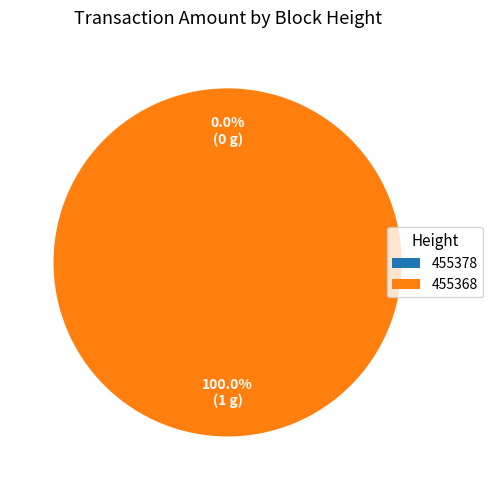

What is the change in value from 455378 to 455368?

+1